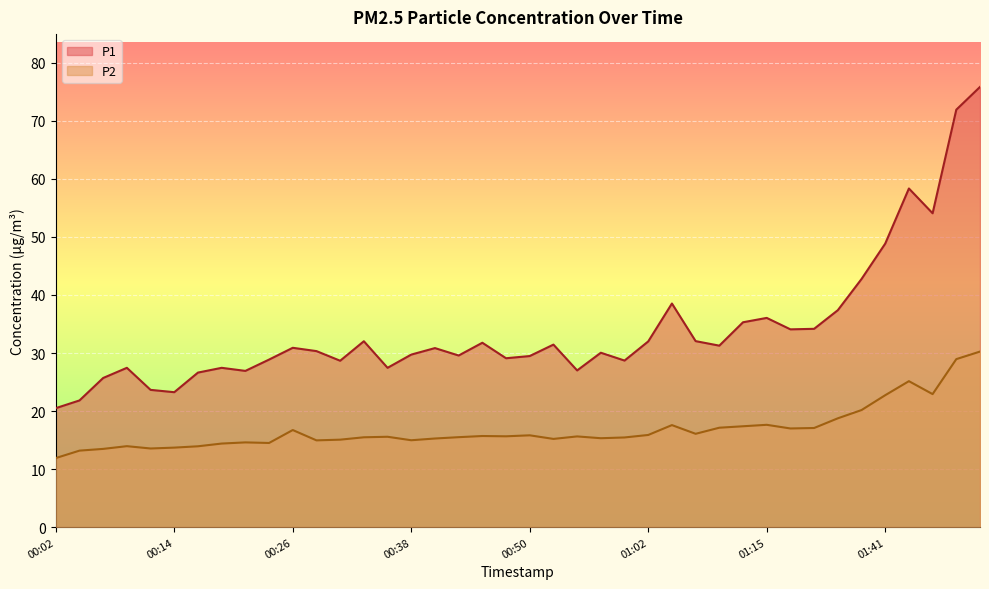

Where is the first local minimum for P1?

00:14